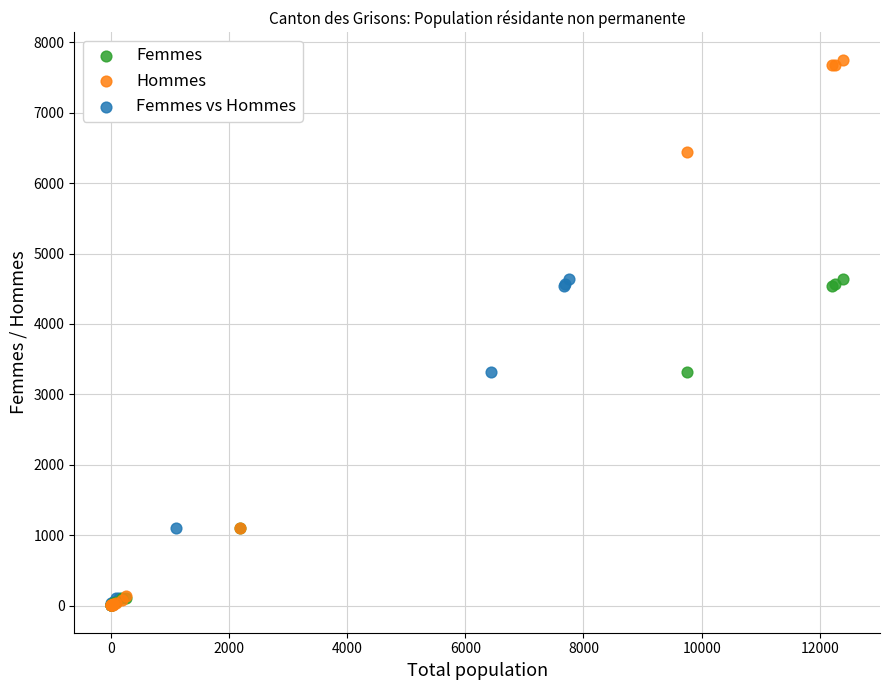

Which series contains the highest Y value?

Hommes